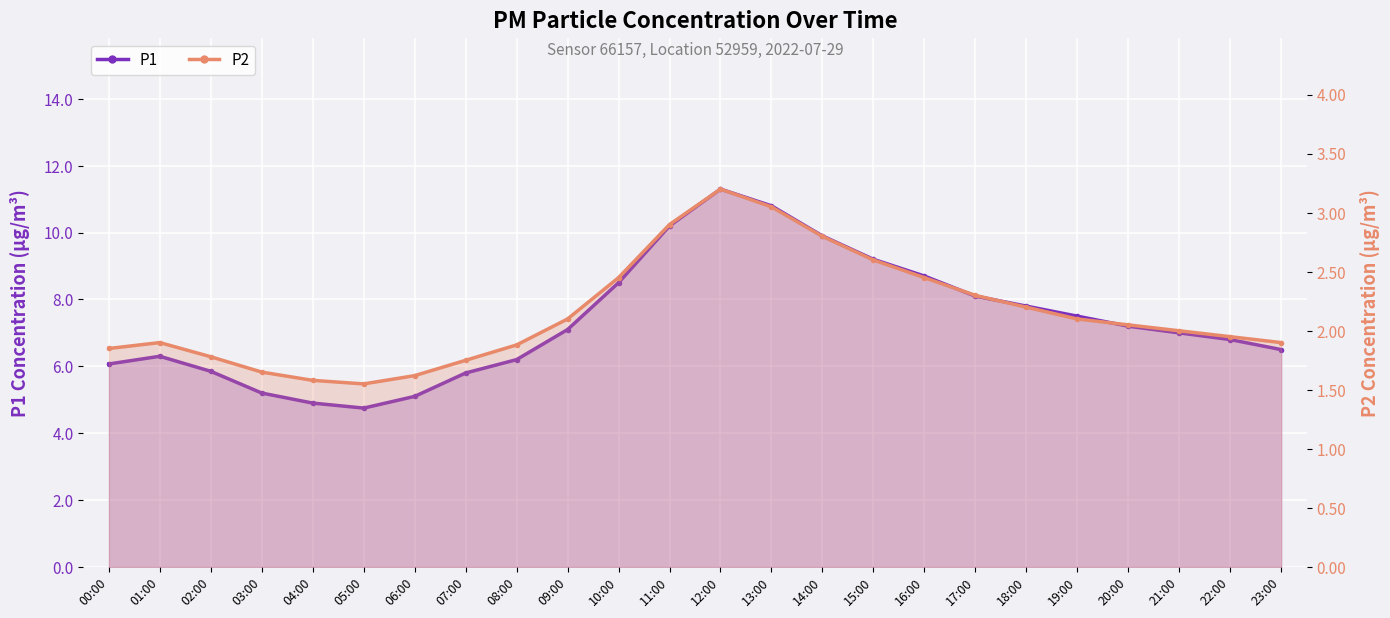

The value of P2 at 08:00 is 1.1. True or false?

False